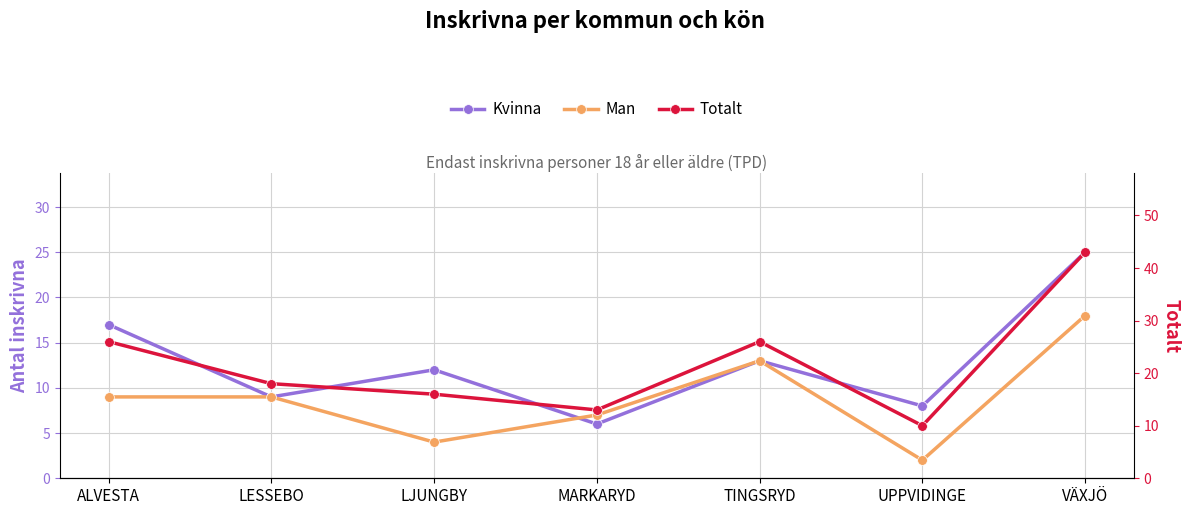

What is the difference between the maximum and minimum values in the Man series?

16